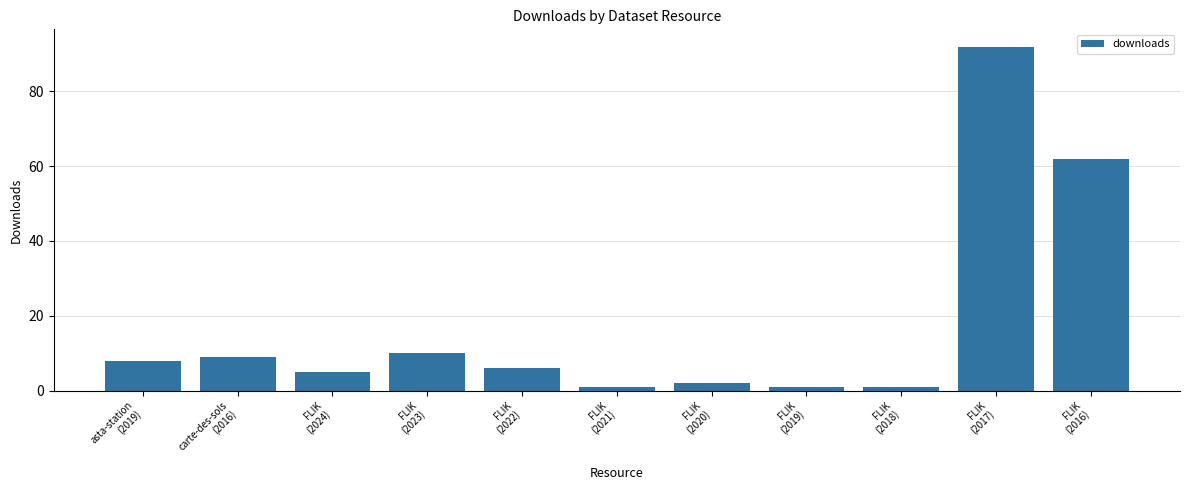

What is the difference between the second highest and second lowest values?

61